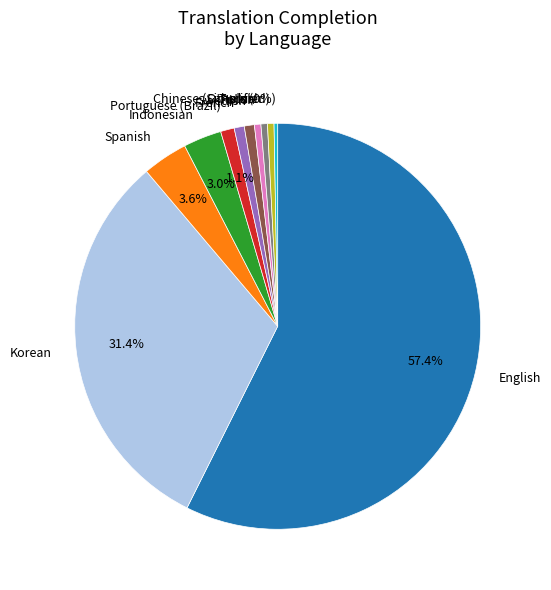

How many slices are in this pie chart?

11